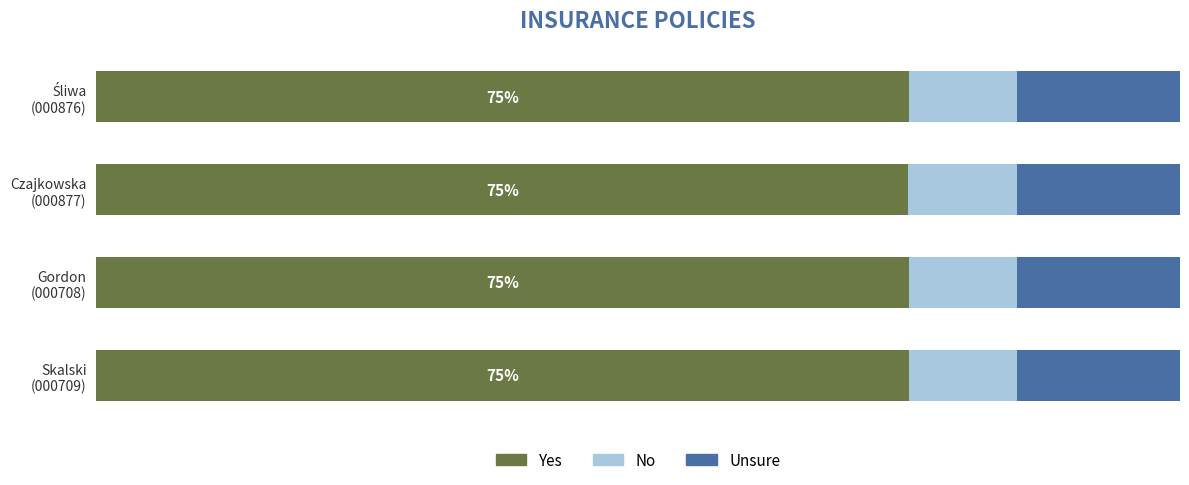

What are all the series names shown in the legend?

Yes, No, Unsure